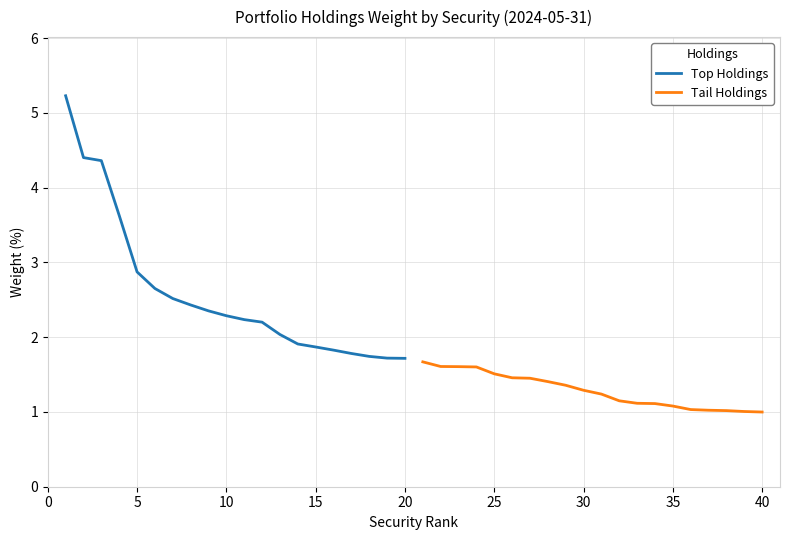

What is the lowest value of the Top Holdings series?

1.7